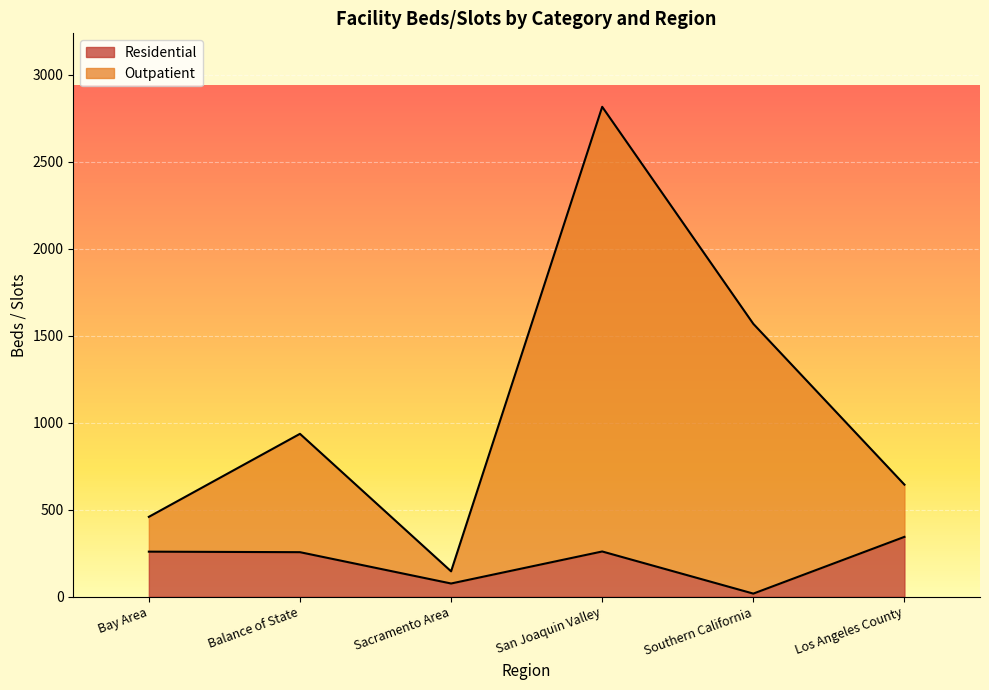

What are all the series names shown in the legend?

Residential, Outpatient